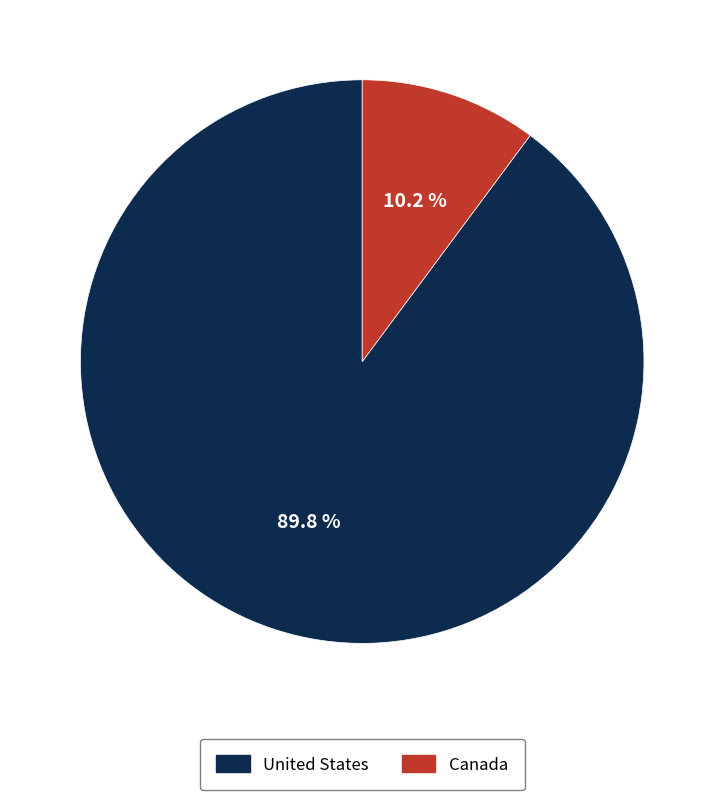

How much of the chart is everything except United States?

10.2%